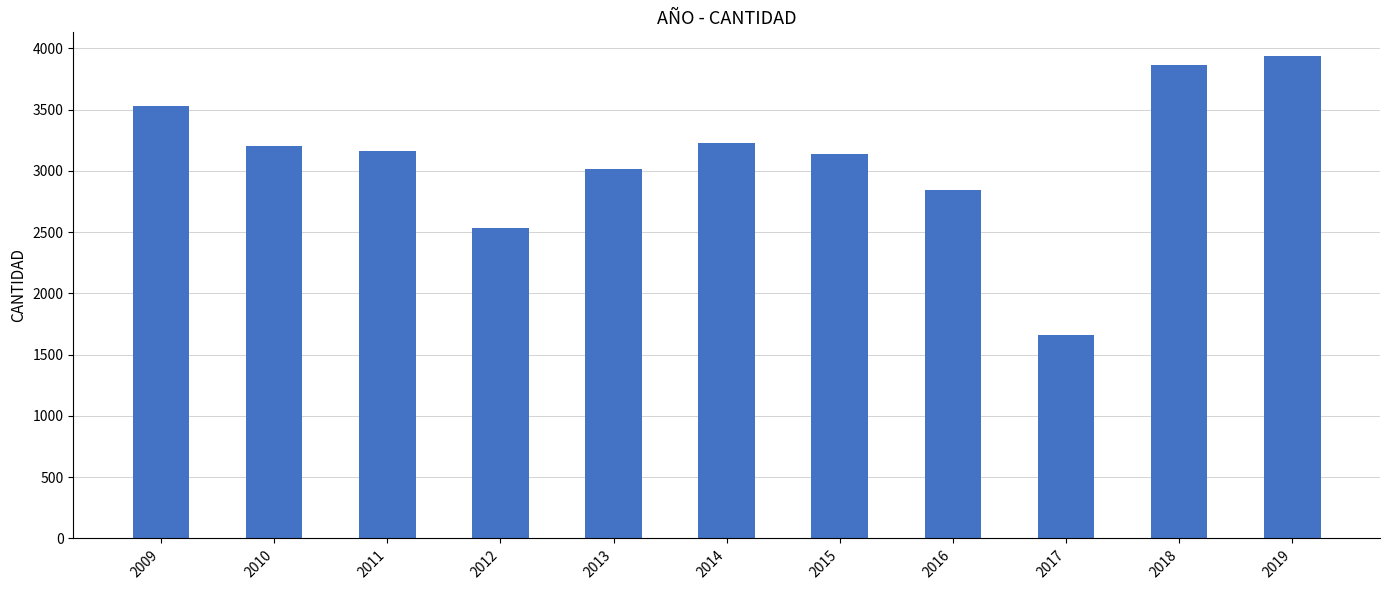

What is the difference between the second highest and minimum values?

2208